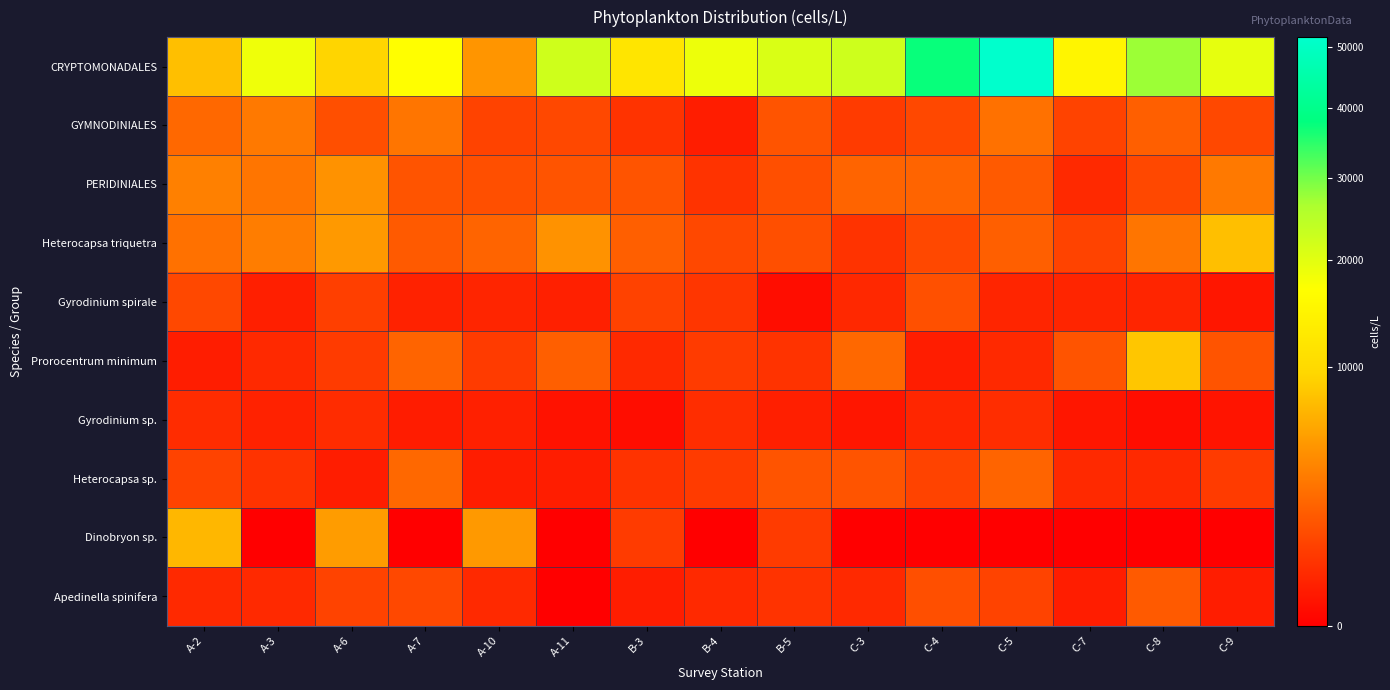

Reading left to right, what are all the values shown in this chart?

CRYPTOMONADALES: A-2=7600	A-3=18600	A-6=9400	A-7=16800	A-10=4800	A-11=22200	B-3=12000	B-4=18800	B-5=21000	C-3=22400	C-4=37400	C-5=51800	C-7=15000	C-8=27400	C-9=19600
GYMNODINIALES: A-2=2400	A-3=3200	A-6=1400	A-7=3000	A-10=1000	A-11=1200	B-3=600	B-4=200	B-5=1600	C-3=800	C-4=1200	C-5=2800	C-7=1000	C-8=2000	C-9=1200
PERIDINIALES: A-2=3600	A-3=3000	A-6=4600	A-7=1600	A-10=1400	A-11=1600	B-3=1600	B-4=600	B-5=1400	C-3=2200	C-4=2200	C-5=1800	C-7=400	C-8=1200	C-9=3200
Heterocapsa triquetra: A-2=2800	A-3=3400	A-6=5000	A-7=1800	A-10=2200	A-11=4600	B-3=2000	B-4=1200	B-5=1400	C-3=600	C-4=1200	C-5=2000	C-7=1000	C-8=3000	C-9=7600
Gyrodinium spirale: A-2=1200	A-3=220	A-6=900	A-7=260	A-10=320	A-11=240	B-3=980	B-4=680	B-5=40	C-3=380	C-4=1440	C-5=320	C-7=320	C-8=320	C-9=120
Prorocentrum minimum: A-2=200	A-3=400	A-6=800	A-7=2200	A-10=800	A-11=2000	B-3=400	B-4=800	B-5=600	C-3=2400	C-4=200	C-5=400	C-7=1600	C-8=8200	C-9=1600
Gyrodinium sp.: A-2=440	A-3=260	A-6=440	A-7=180	A-10=240	A-11=80	B-3=40	B-4=460	B-5=220	C-3=120	C-4=340	C-5=460	C-7=120	C-8=40	C-9=100
Heterocapsa sp.: A-2=1000	A-3=600	A-6=200	A-7=2400	A-10=200	A-11=200	B-3=600	B-4=800	B-5=1600	C-3=1600	C-4=1000	C-5=2200	C-7=400	C-8=400	C-9=800
Dinobryon sp.: A-2=7000	A-3=0	A-6=5200	A-7=0	A-10=5000	A-11=0	B-3=800	B-4=0	B-5=800	C-3=0	C-4=0	C-5=0	C-7=0	C-8=0	C-9=0
Apedinella spinifera: A-2=400	A-3=400	A-6=1000	A-7=1200	A-10=400	A-11=0	B-3=200	B-4=400	B-5=600	C-3=400	C-4=1400	C-5=1000	C-7=200	C-8=1800	C-9=200